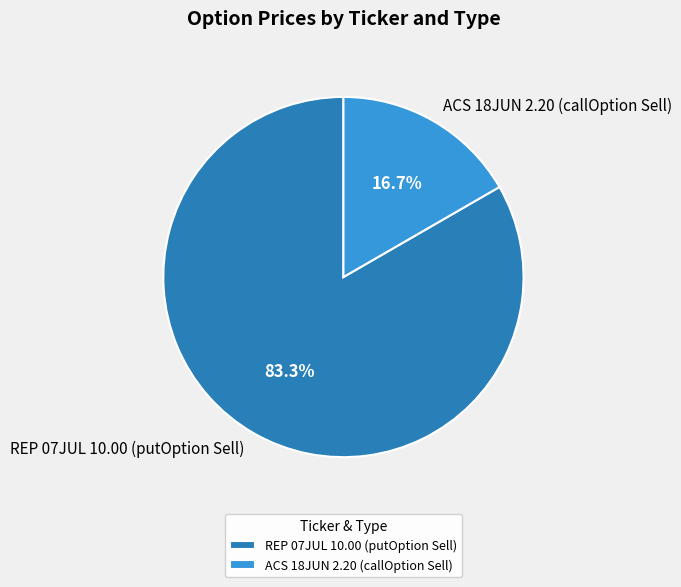

How many segments does this pie chart have?

2